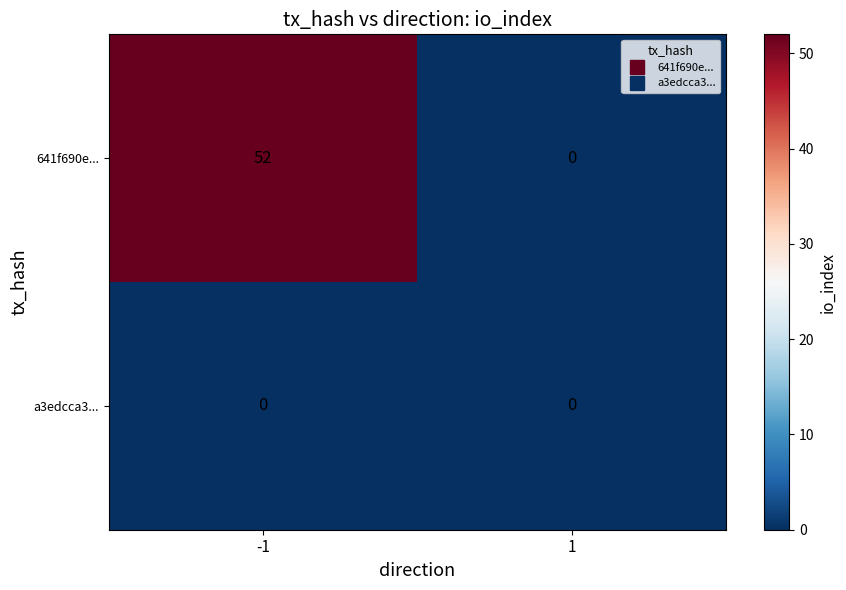

Is it true that 641f690e... equals 12 at -1?

False